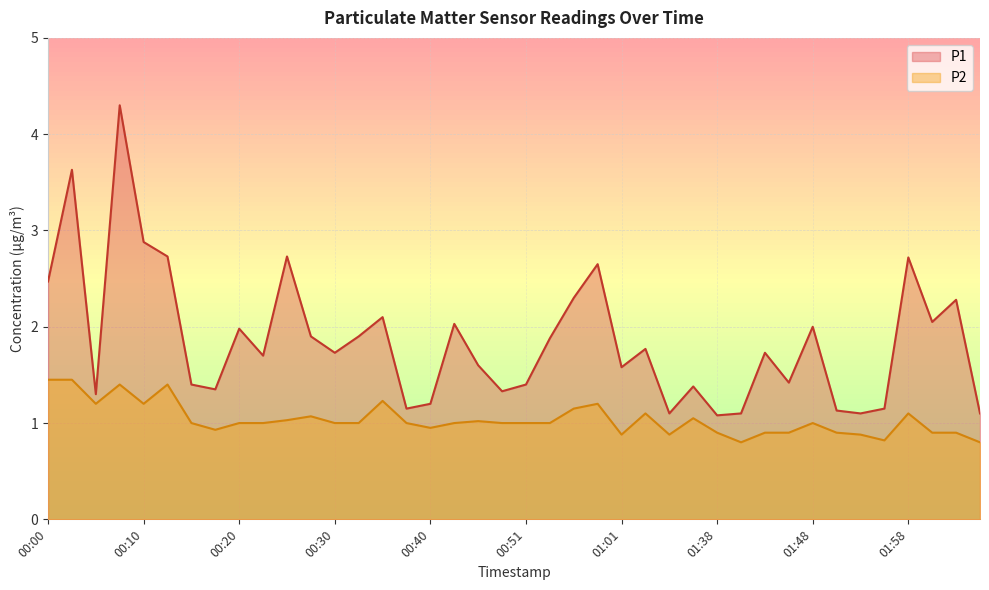

What is the approximate value of P1 at 01:01?

1.6